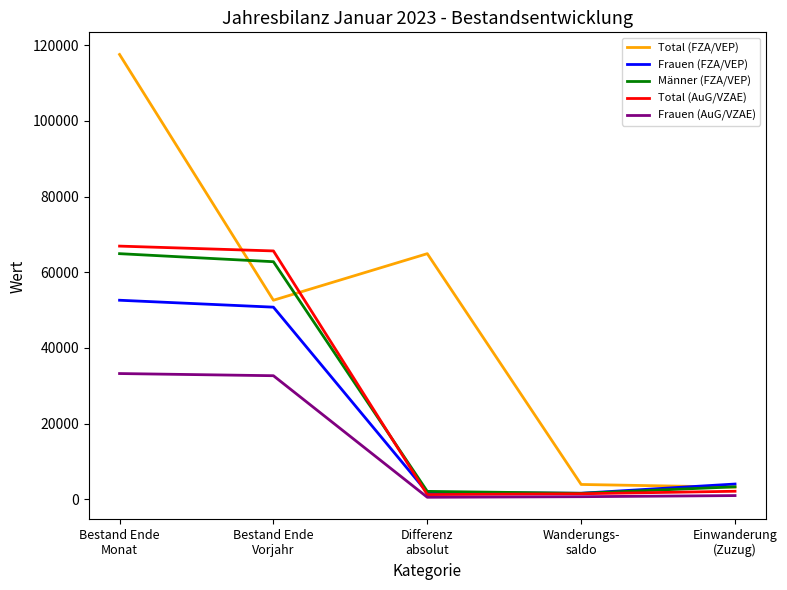

Which series has the largest total across all categories?

Total (FZA/VEP)